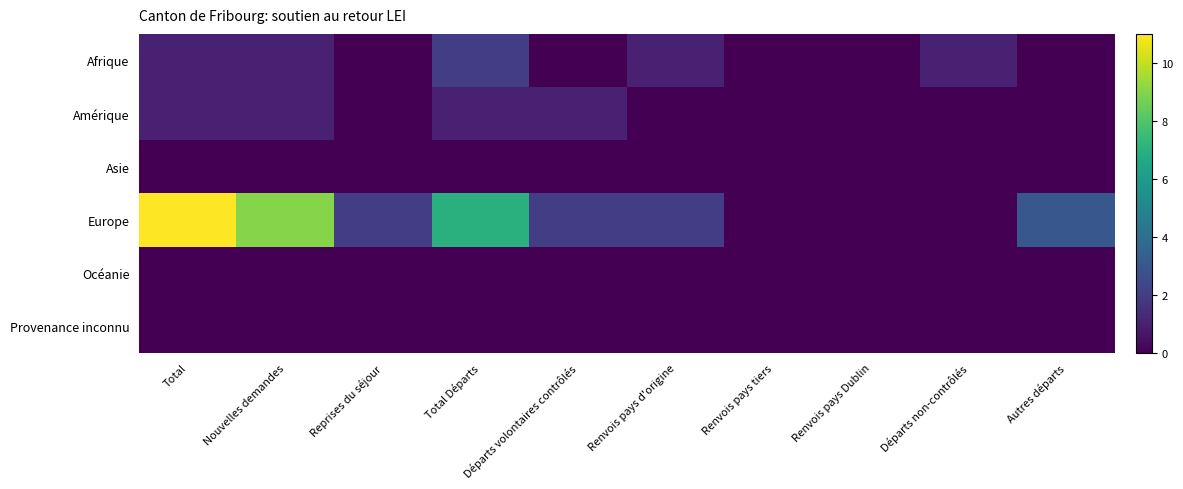

Which series has the largest total across all categories?

Europe